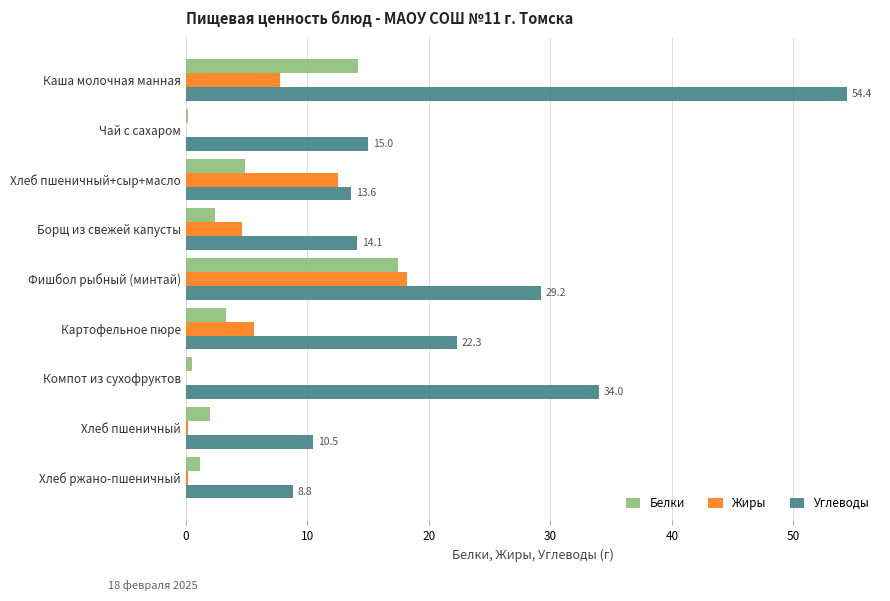

What is the highest value of the Углеводы series?

54.4